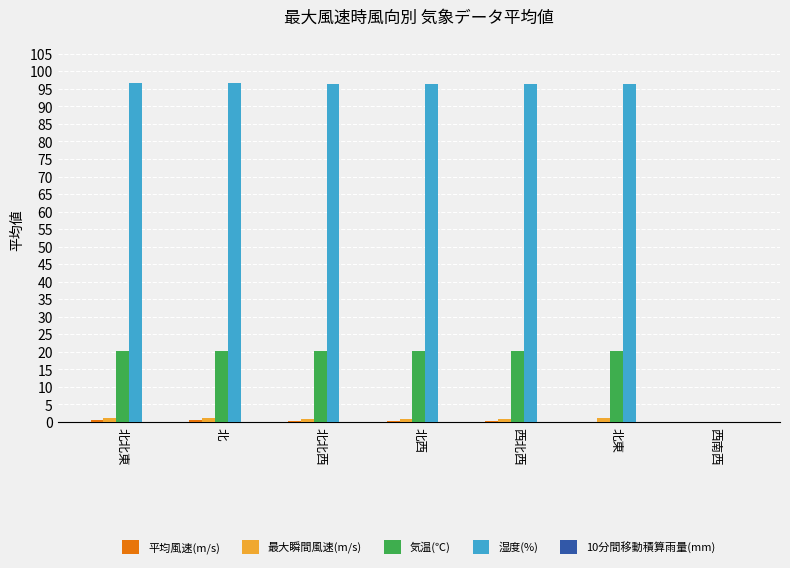

What is the highest value of the 湿度(%) series?

96.8